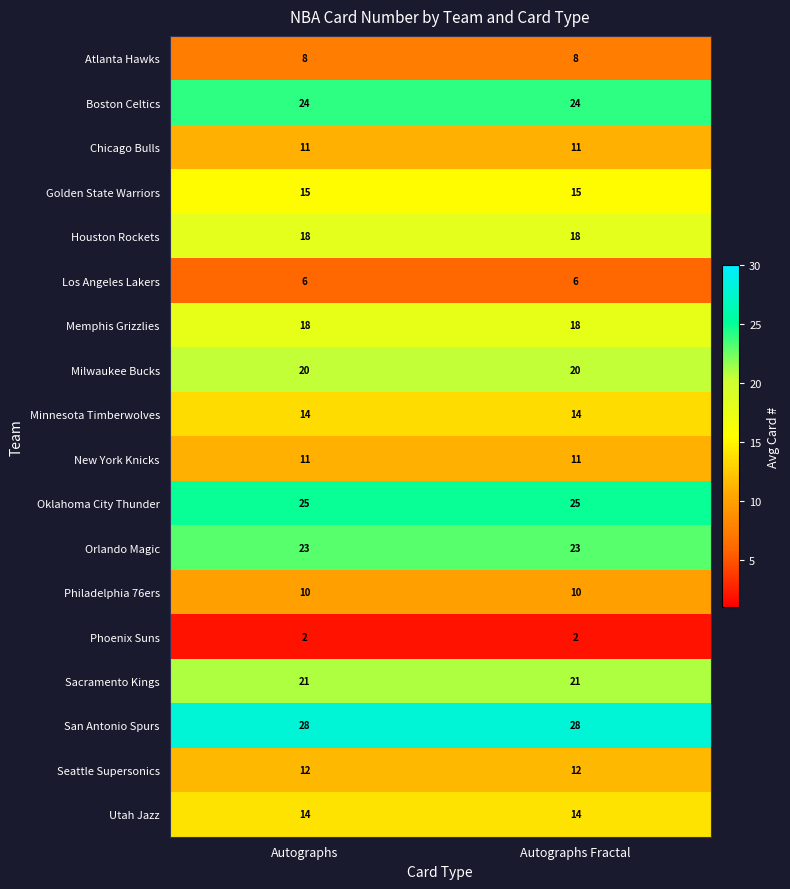

What is the sum of the Boston Celtics values at Autographs and Autographs Fractal?

48